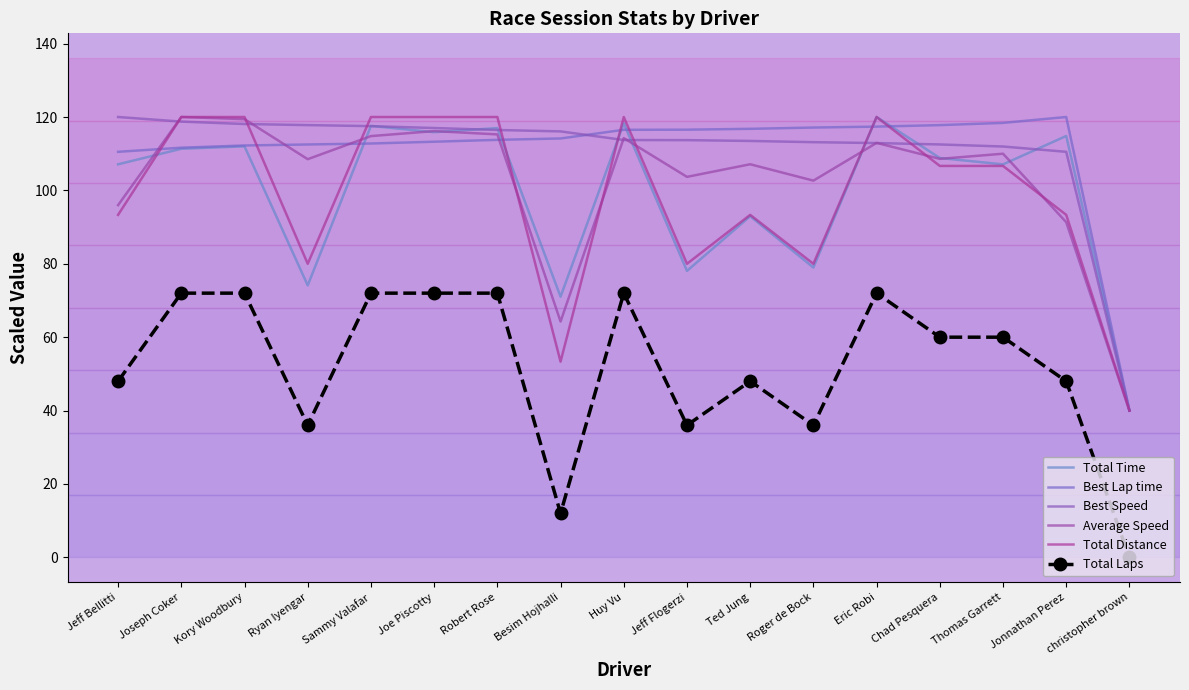

Rank the series by their maximum value, from lowest to highest.

Total Laps, Total Distance, Average Speed, Best Speed, Best Lap time, Total Time